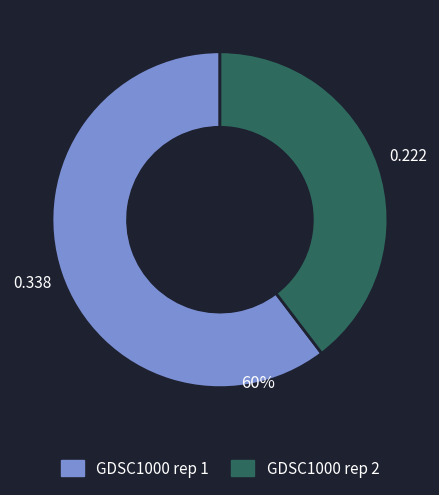

Is the sum of GDSC1000 rep 1 and GDSC1000 rep 2 greater than half?

Yes